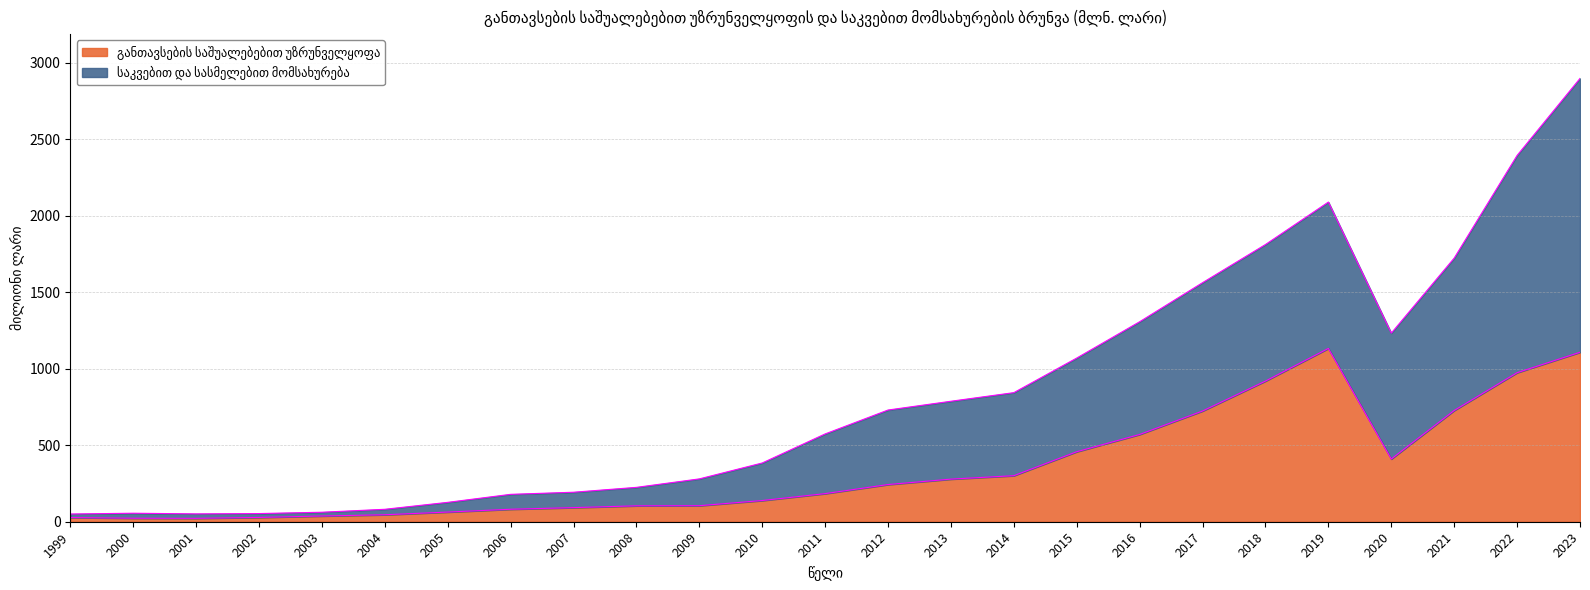

At which category does განთავსების საშუალებებით უზრუნველყოფა reach its first local peak?

2019